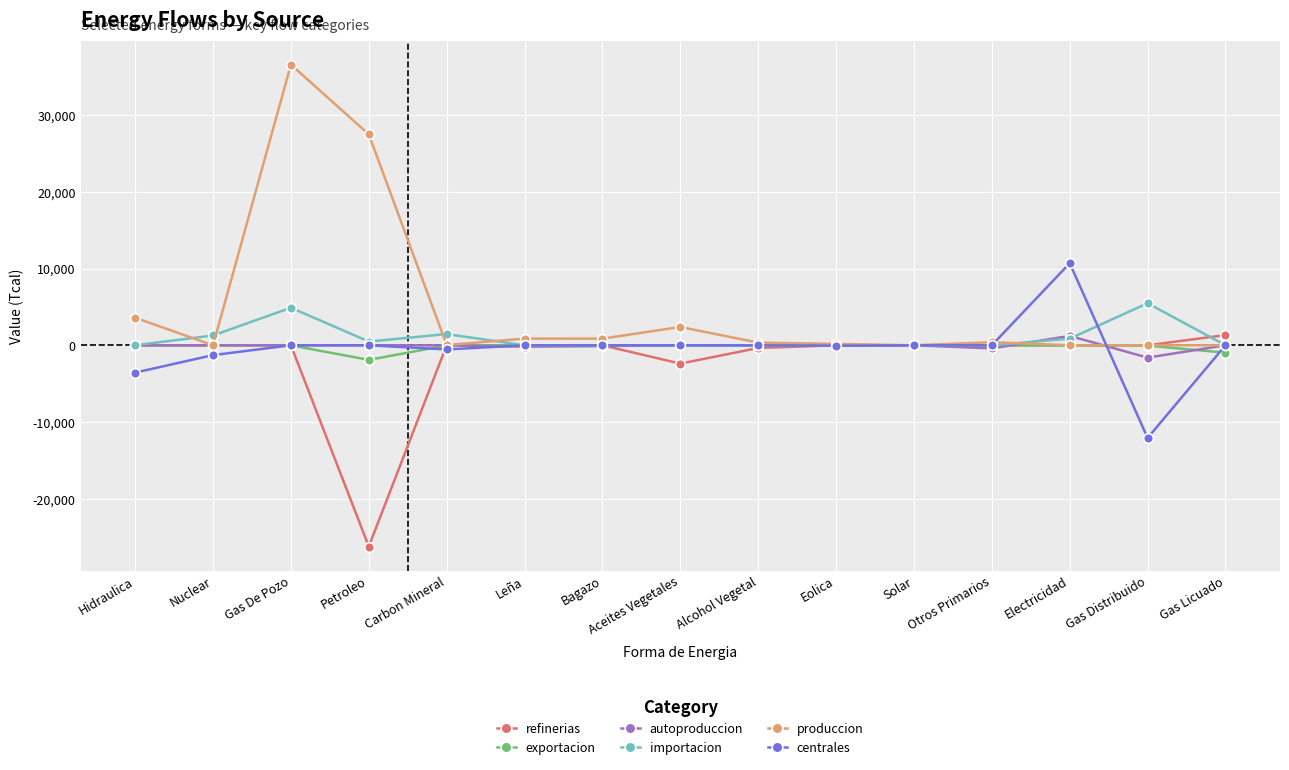

Is it true that refinerias equals 17382.2 at Leña?

False